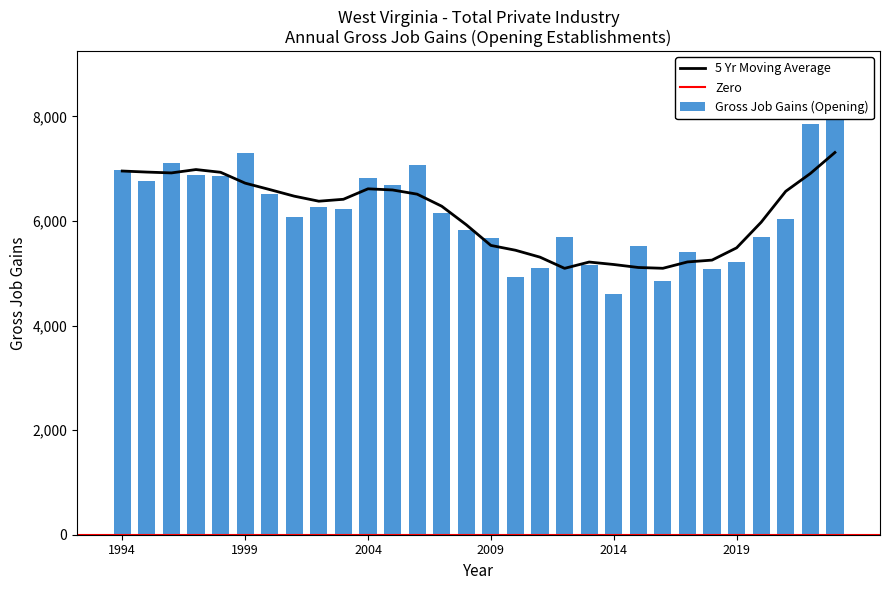

Where does the data first go above 6151?

1994